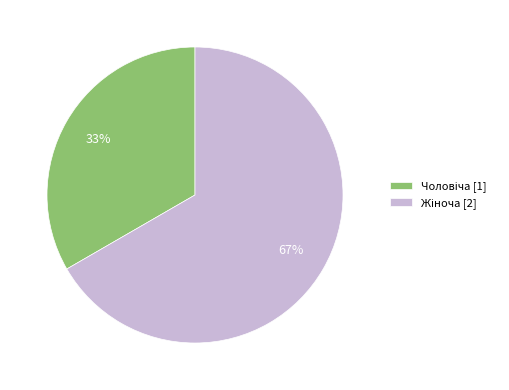

Is there a majority slice in this chart?

Yes